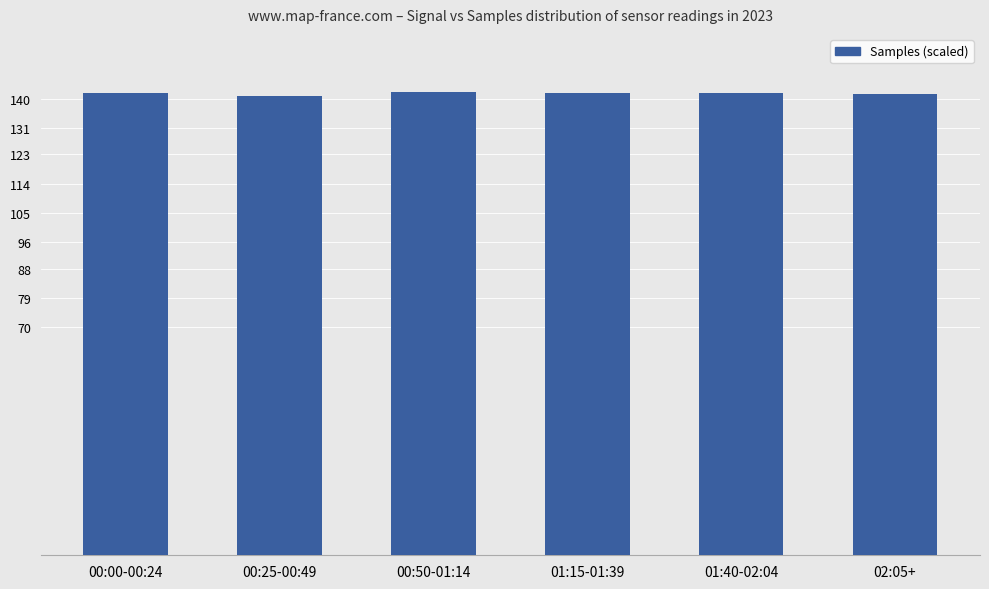

What is the change in value from 01:40-02:04 to 02:05+?

-0.4